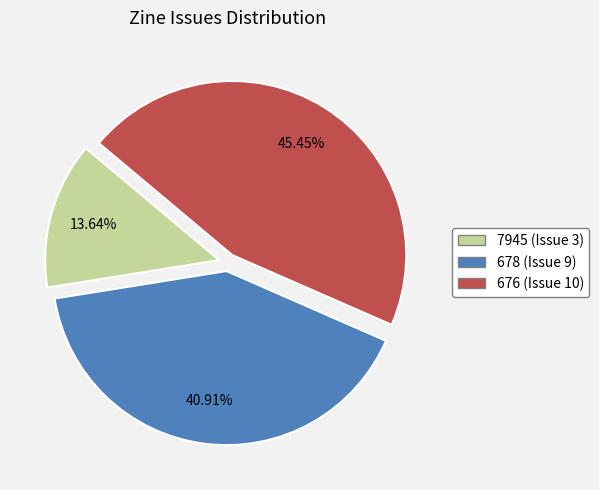

Approximately how many times larger is the value at 676 (Issue 10) compared to 678 (Issue 9)?

1.1